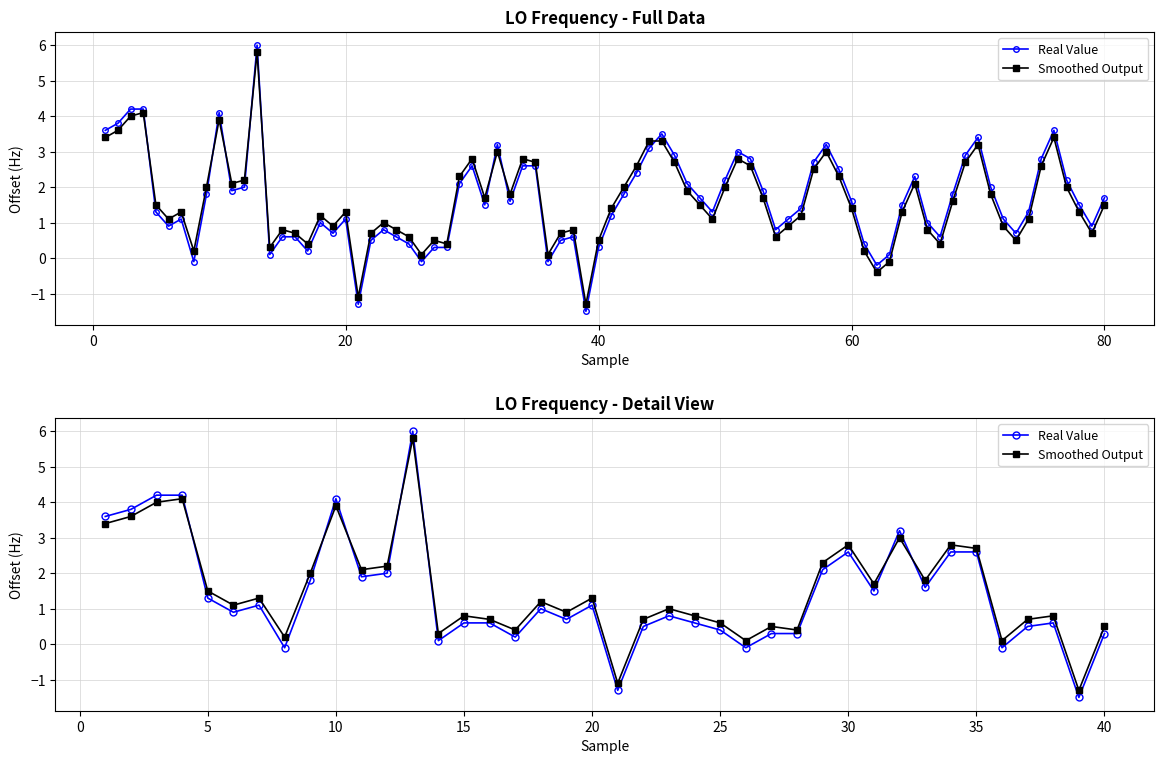

Count the number of categories in the chart.

40